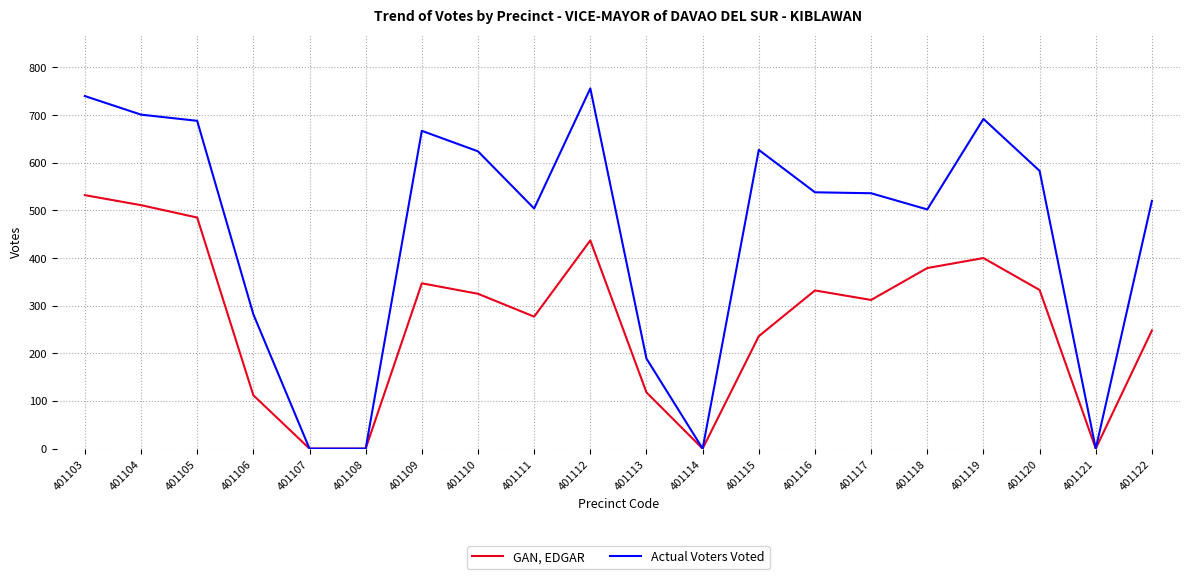

At how many categories does at least one series exceed 632?

6